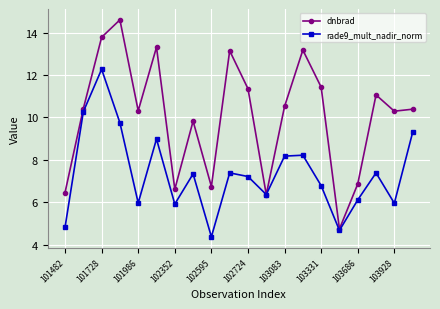

True or false: rade9_mult_nadir_norm has more than 2 points higher than both neighbors.

True